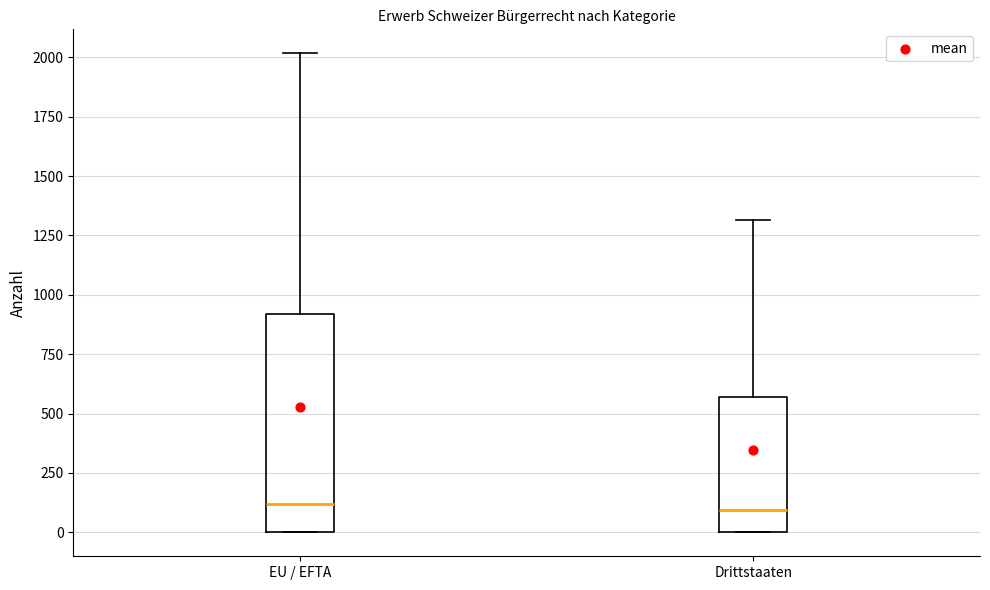

Reading left to right, read every box against the y-axis: the position of its median line, the range the box covers, and the ends of its whiskers. The values are not printed on the chart, so give them approximately, as read against the axis.

EU / EFTA: median 100, box 0 to 900, whiskers 0 to 2000
Drittstaaten: median 100, box 0 to 550, whiskers 0 to 1300